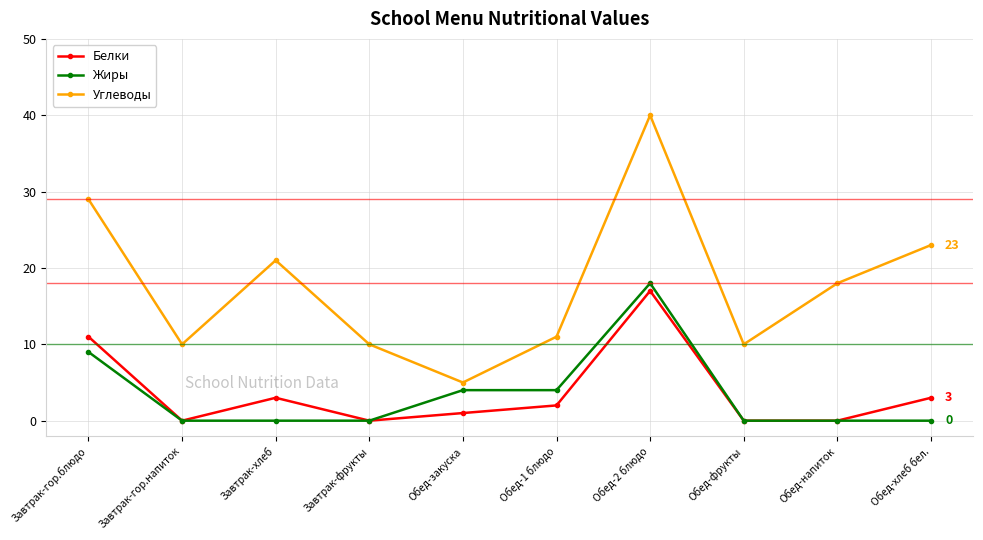

True or false: Углеводы and Белки cross at least once.

False